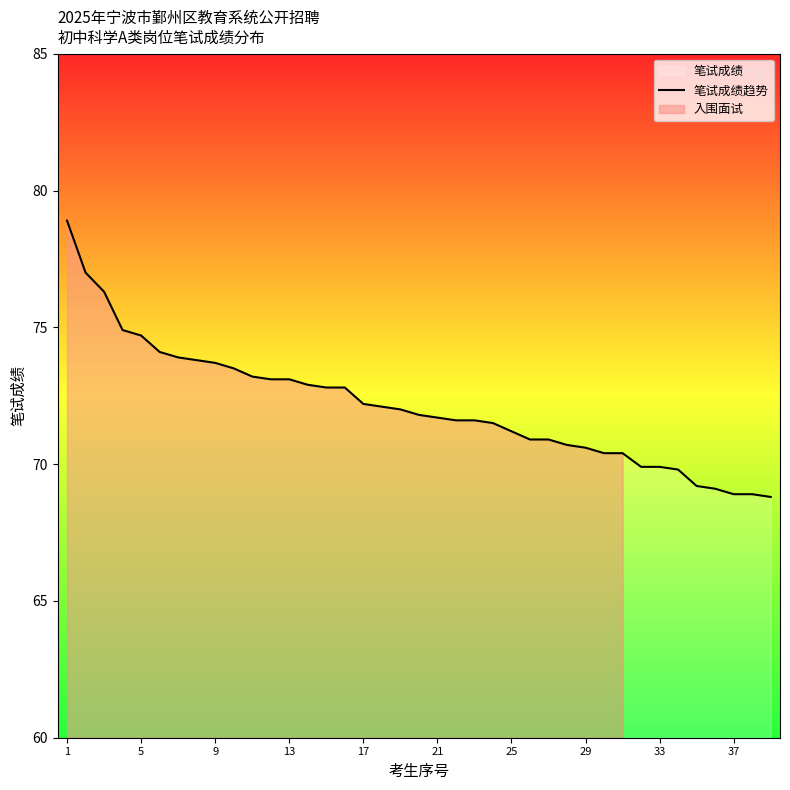

Is it true that 笔试成绩趋势 equals 68.9 at 37?

True